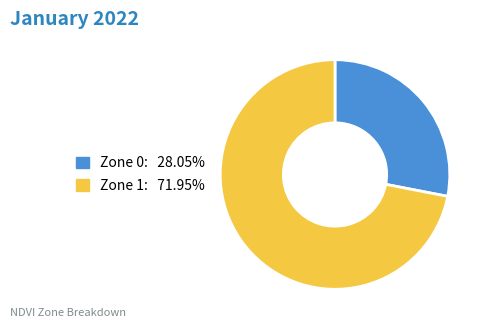

Between Zone 1 and Zone 0, which is larger?

Zone 1